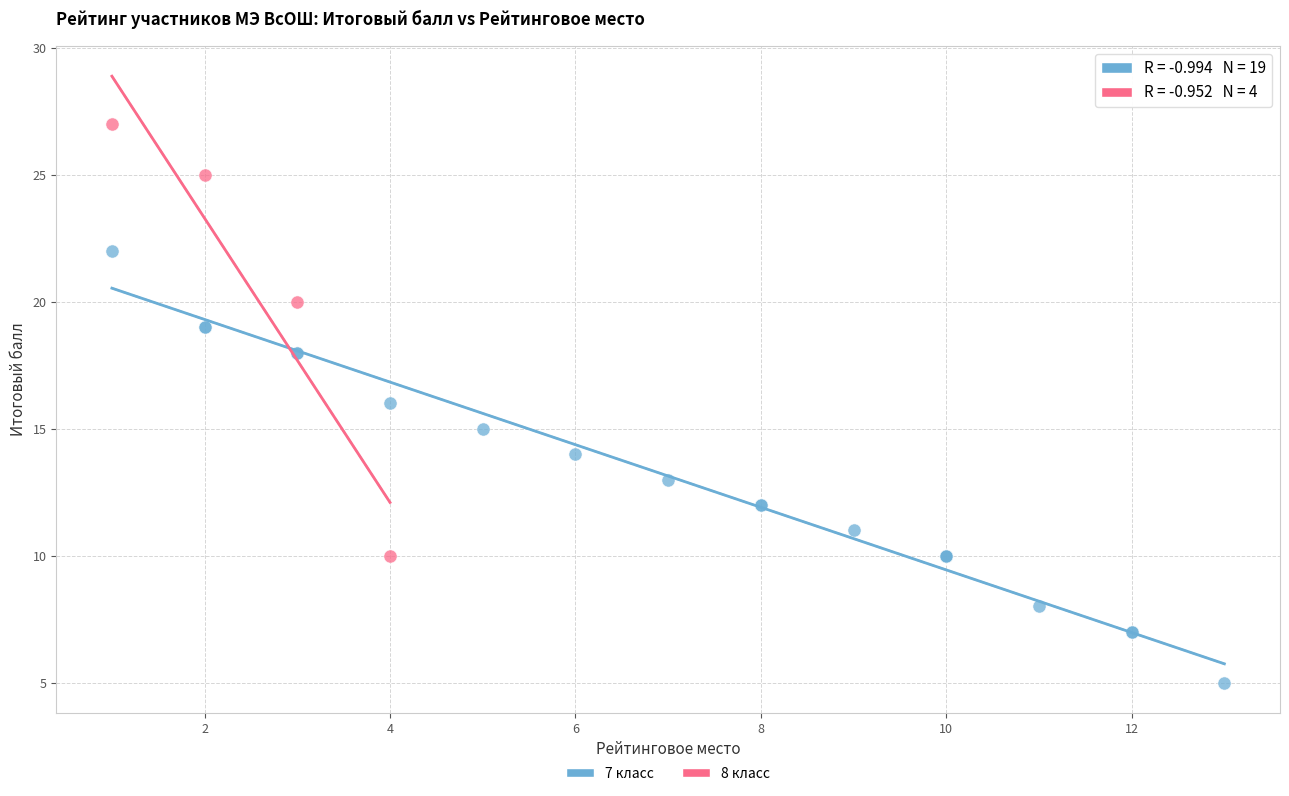

Which series contains the lowest Y value?

7 класс